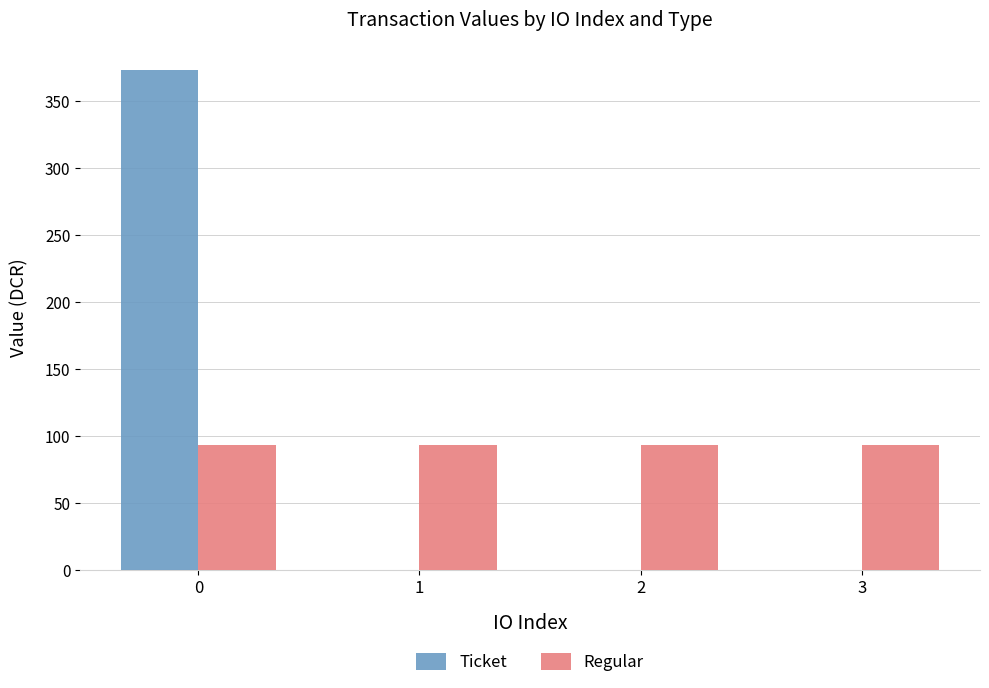

Which series has the largest range (max minus min)?

Ticket